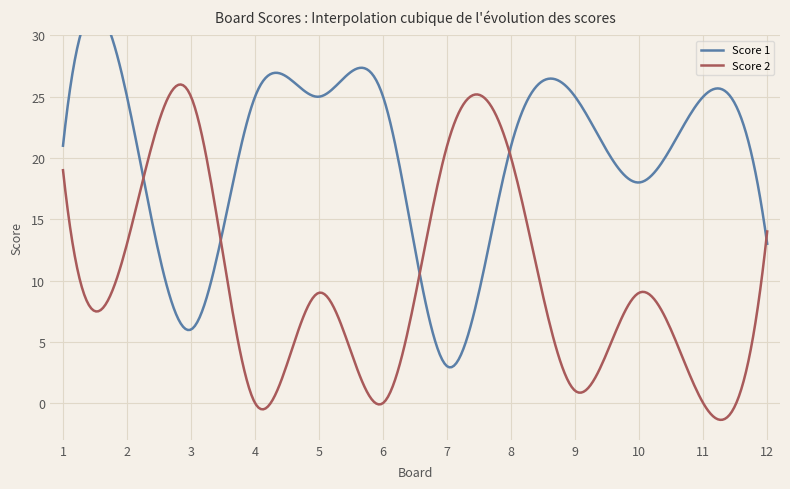

What is the total value across all series at 8?

41